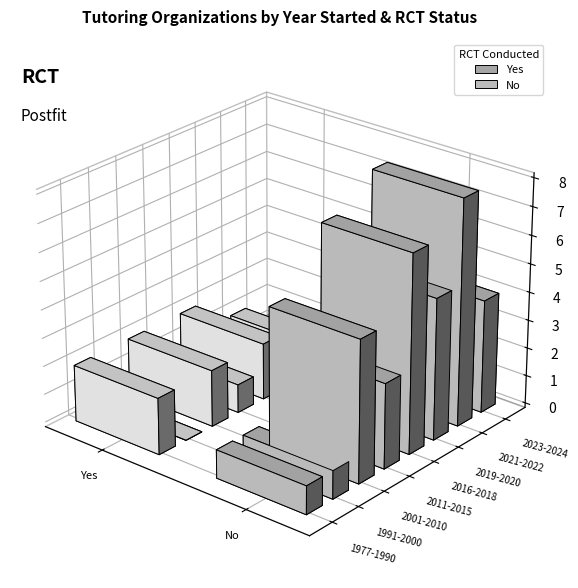

What is the maximum value for Yes?

2